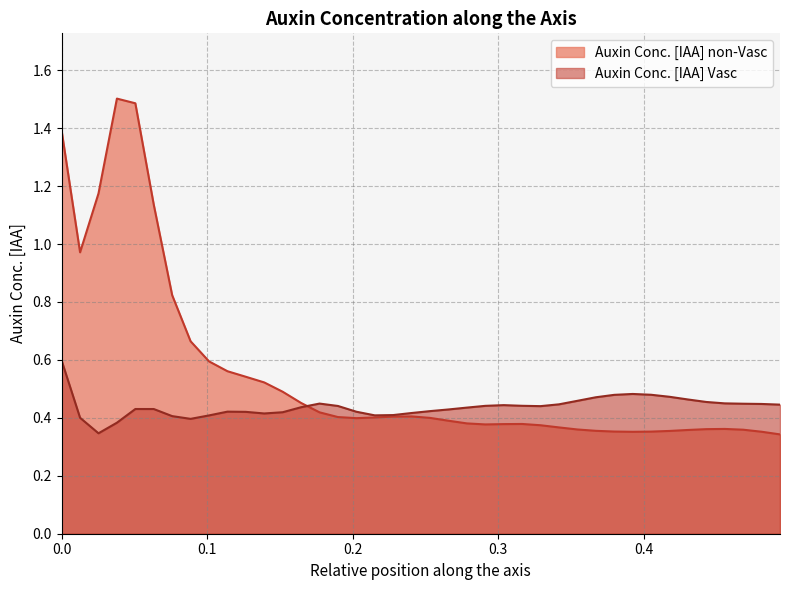

Which series has the largest range (max minus min)?

Auxin Conc. [IAA] non-Vasc